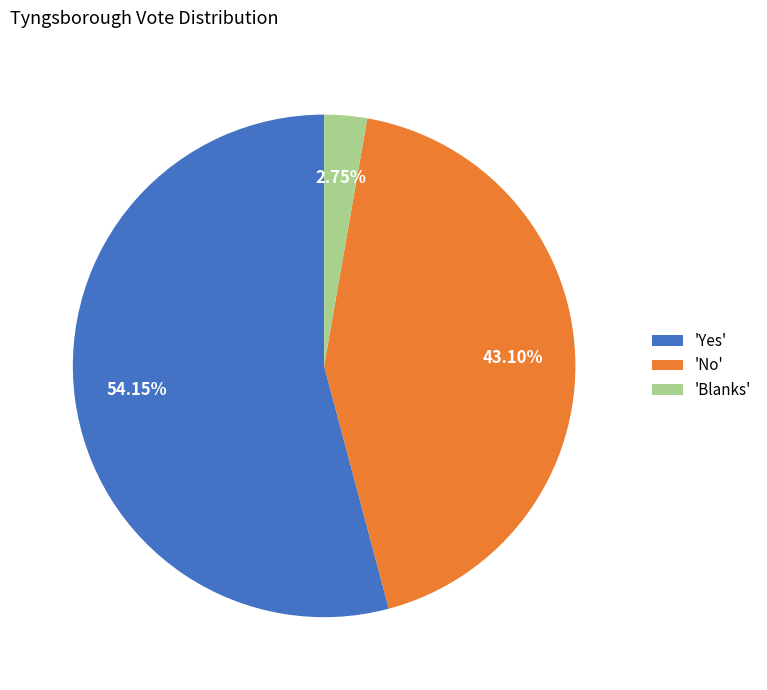

Which category has the smallest portion of the pie?

'Blanks'